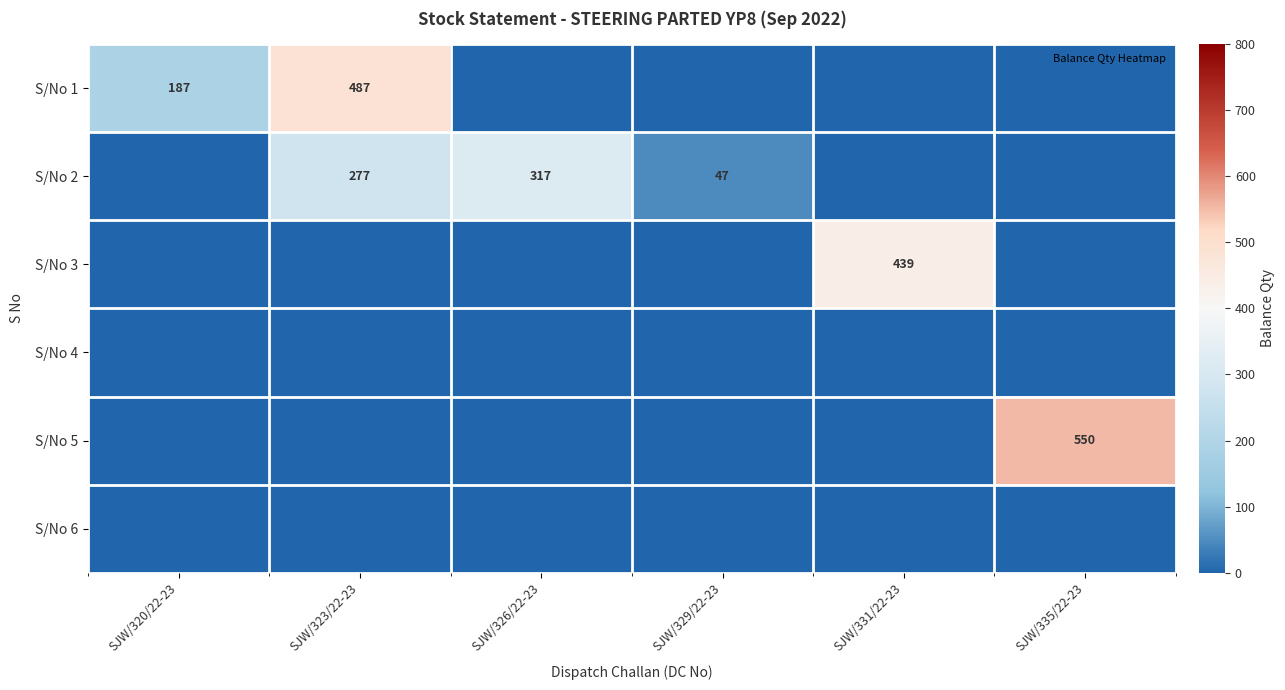

At SJW/335/22-23, list the series in order from smallest to largest.

S/No 1, S/No 2, S/No 3, S/No 4, S/No 6, S/No 5